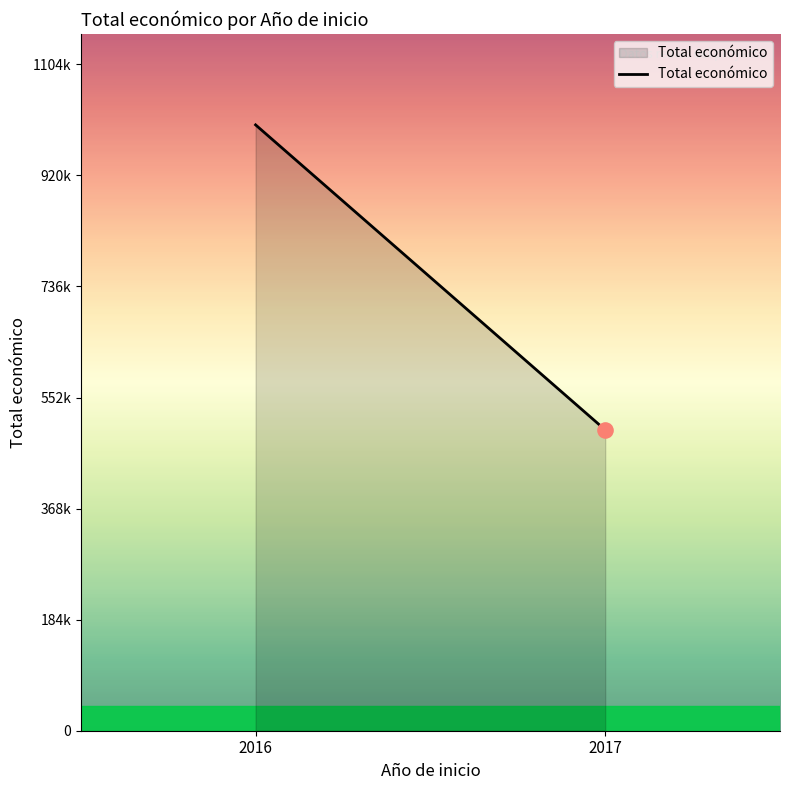

What is the change in value from 2016 to 2017?

-505709